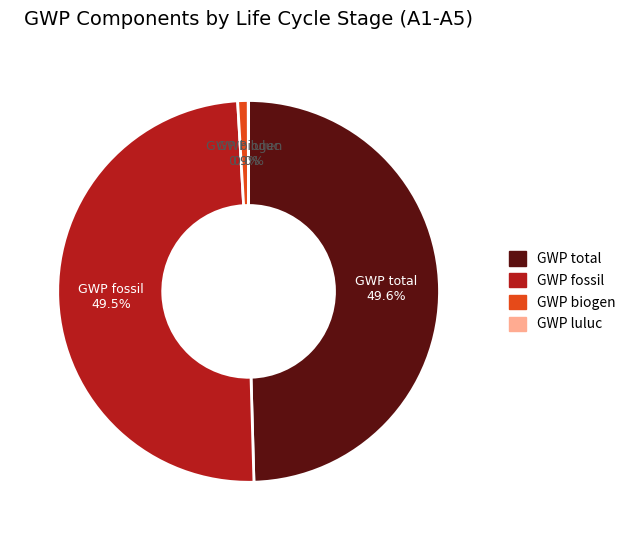

What percentage do GWP fossil and GWP biogen together represent?

50.4%